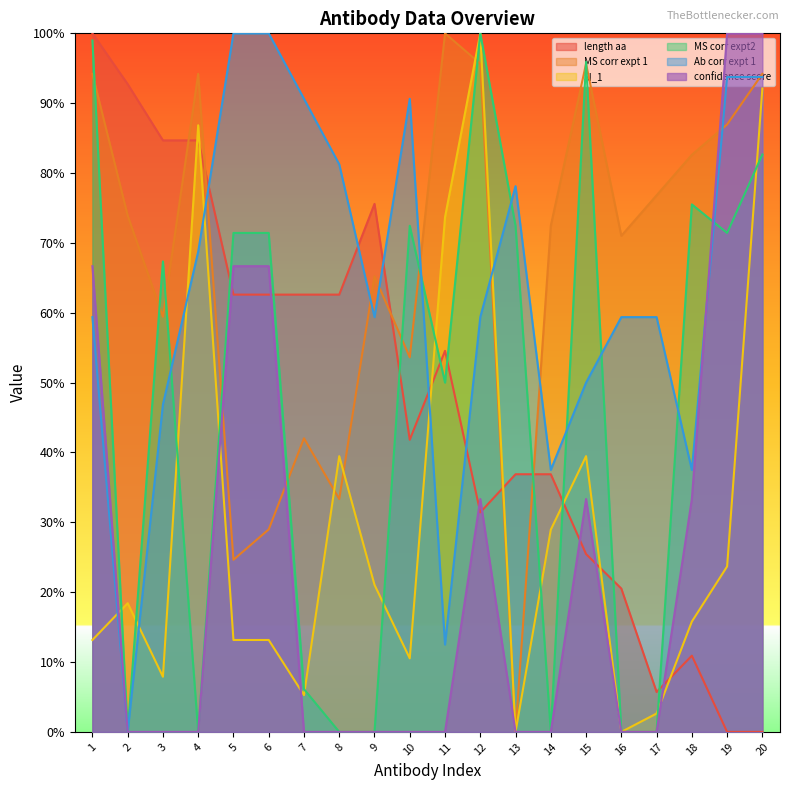

Is it true that length aa equals -0.4 at 19?

False